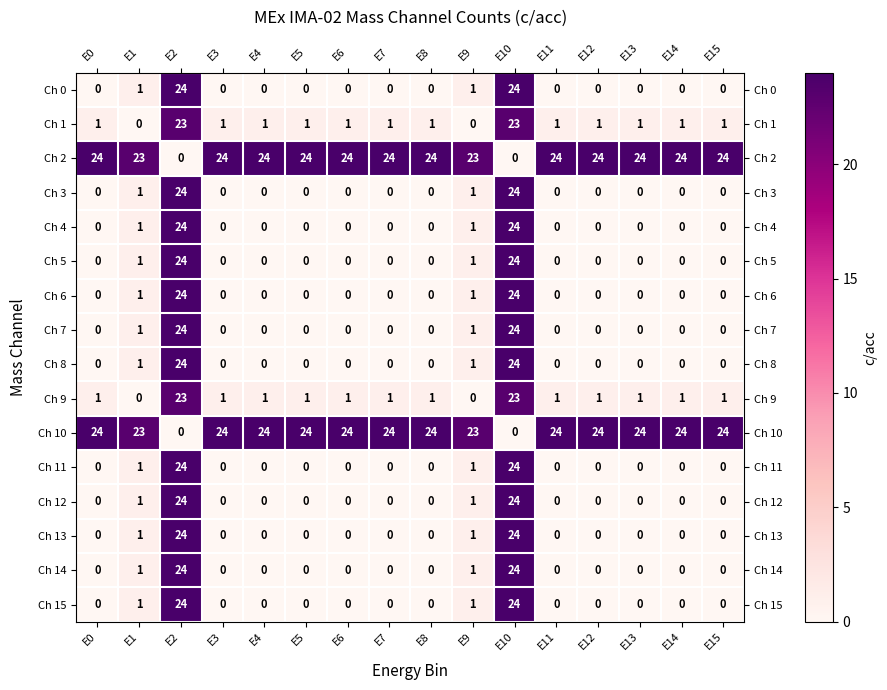

What is the difference between the maximum and minimum values in the Ch 11 series?

24